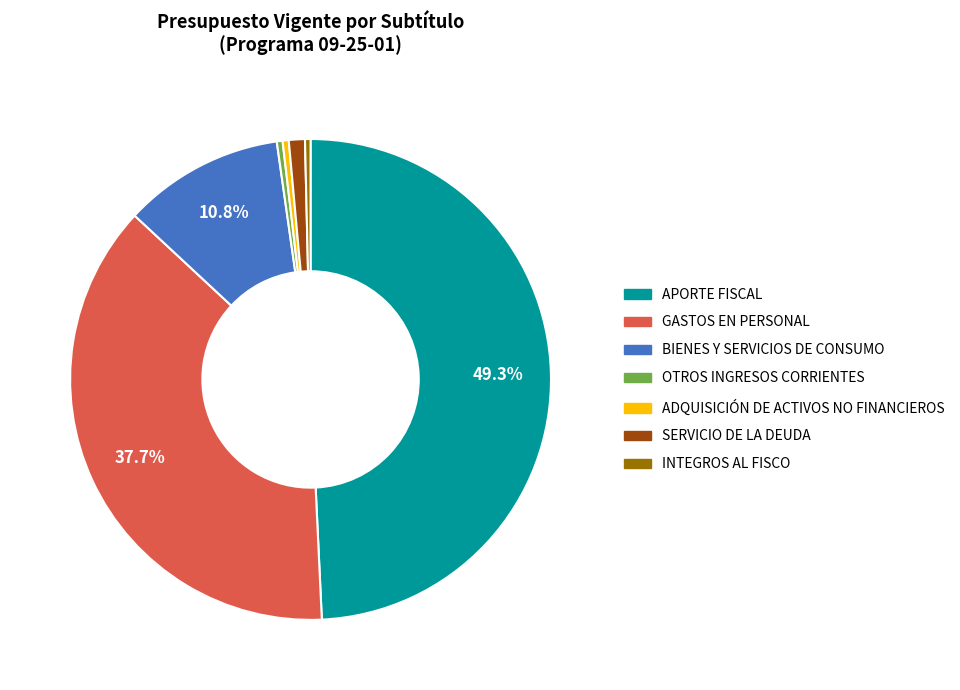

Is the sum of SERVICIO DE LA DEUDA and ADQUISICIÓN DE ACTIVOS NO FINANCIEROS greater than half?

No